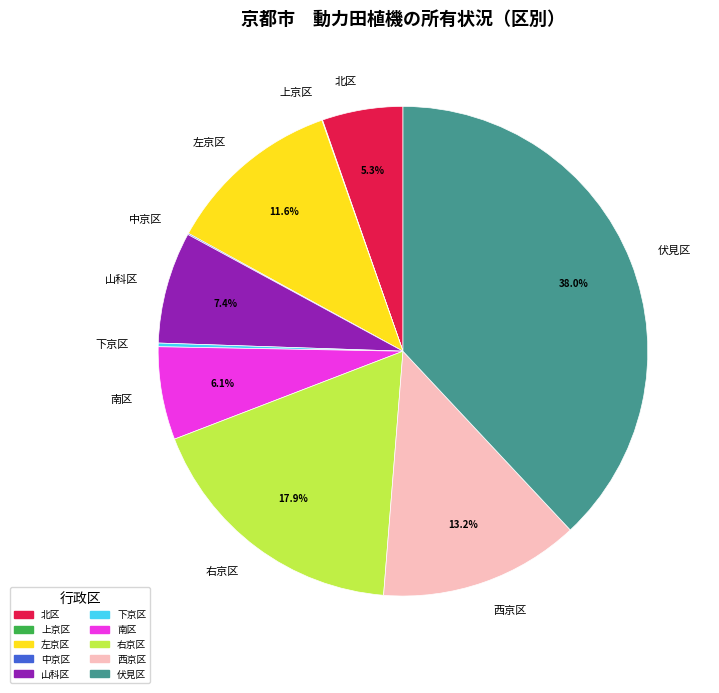

Does any single category account for the majority?

No